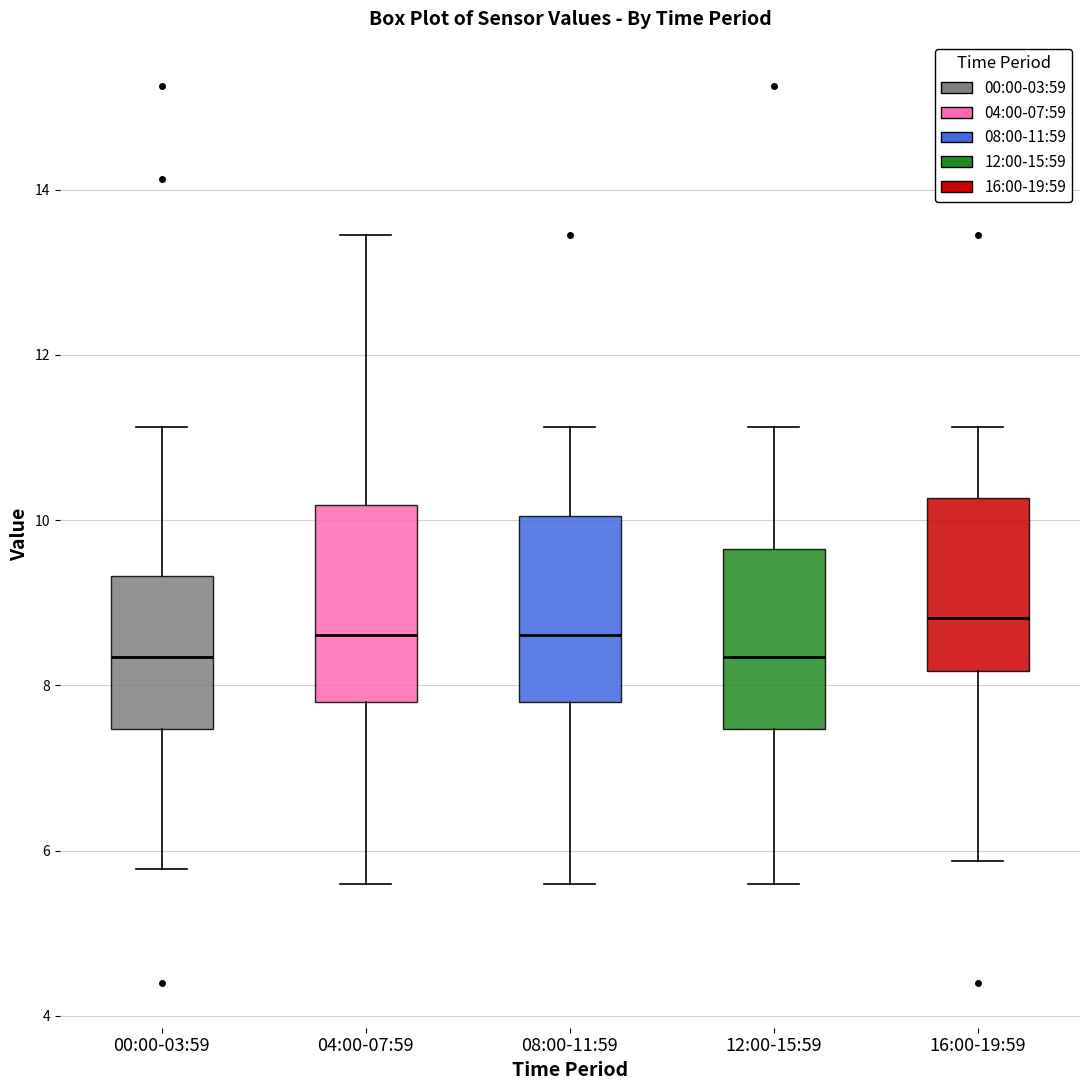

Where does the lower whisker of the box for 12:00-15:59 end on the y-axis? The values are not printed on the chart, so give them approximately, as read against the axis.

5.6